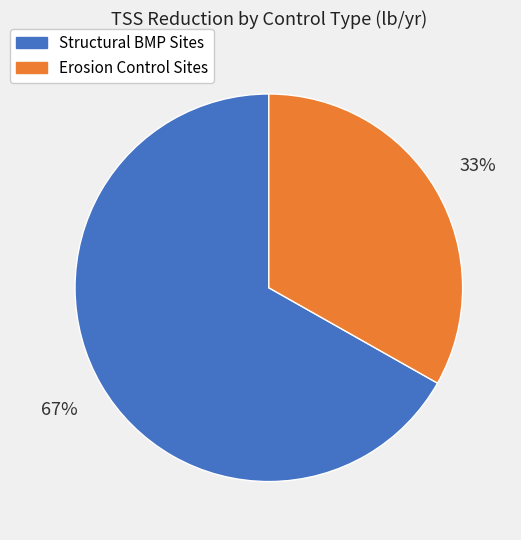

Is there any slice that represents more than half of the pie?

Yes